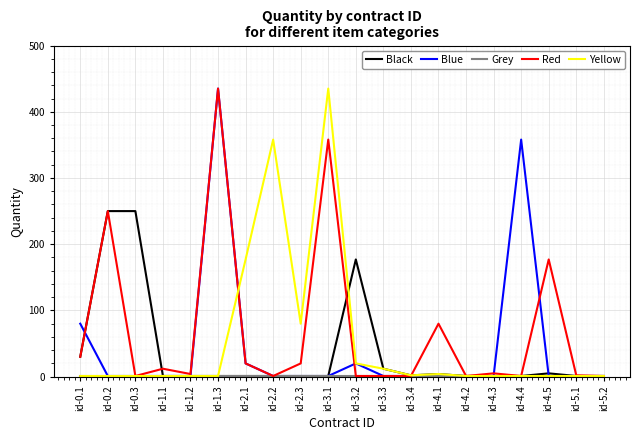

What is the maximum value for Red?

435